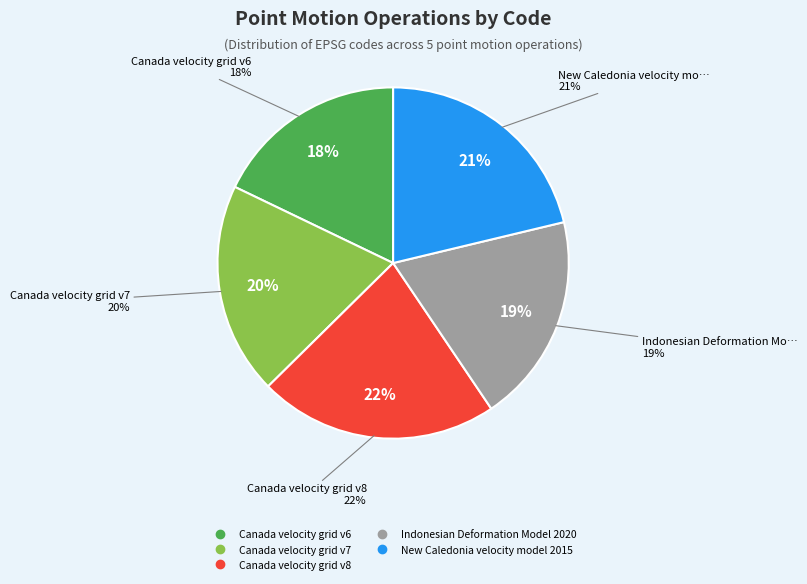

True or false: Canada velocity grid v7 accounts for 26% of the total.

False